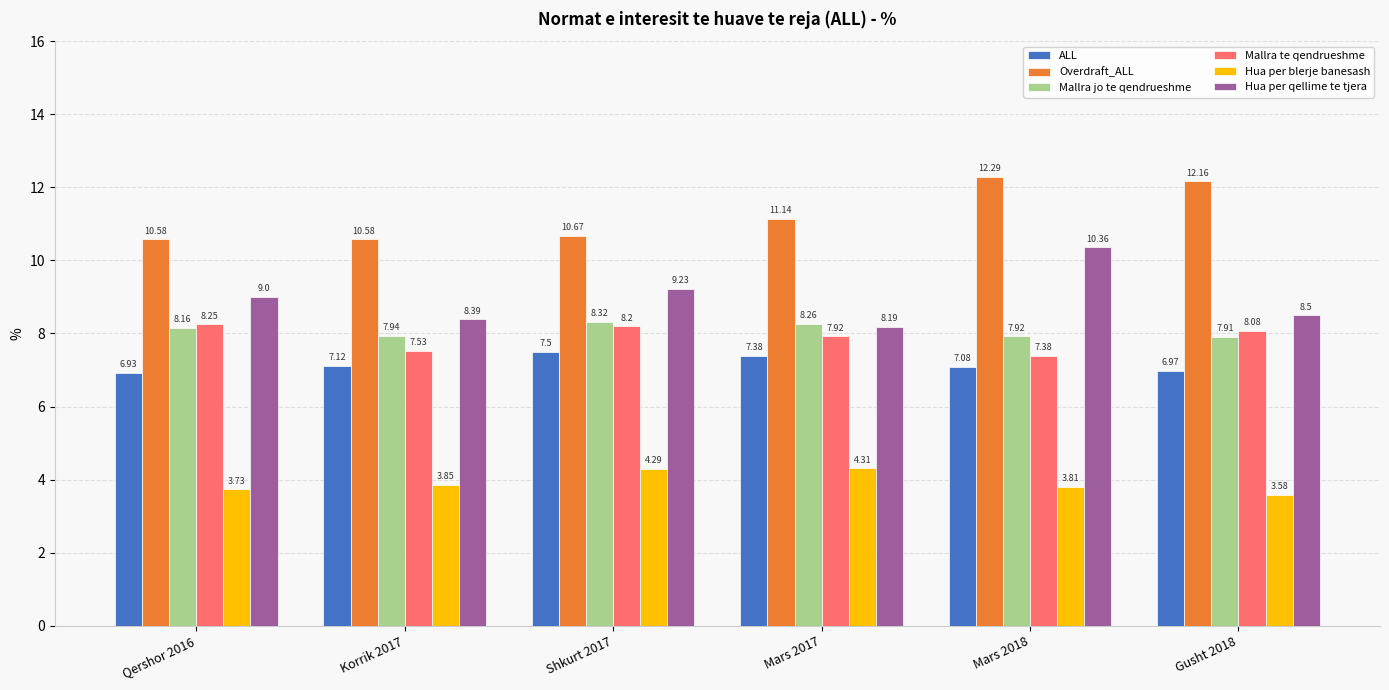

Which series changed the most between Shkurt 2017 and Mars 2017?

Hua per qellime te tjera